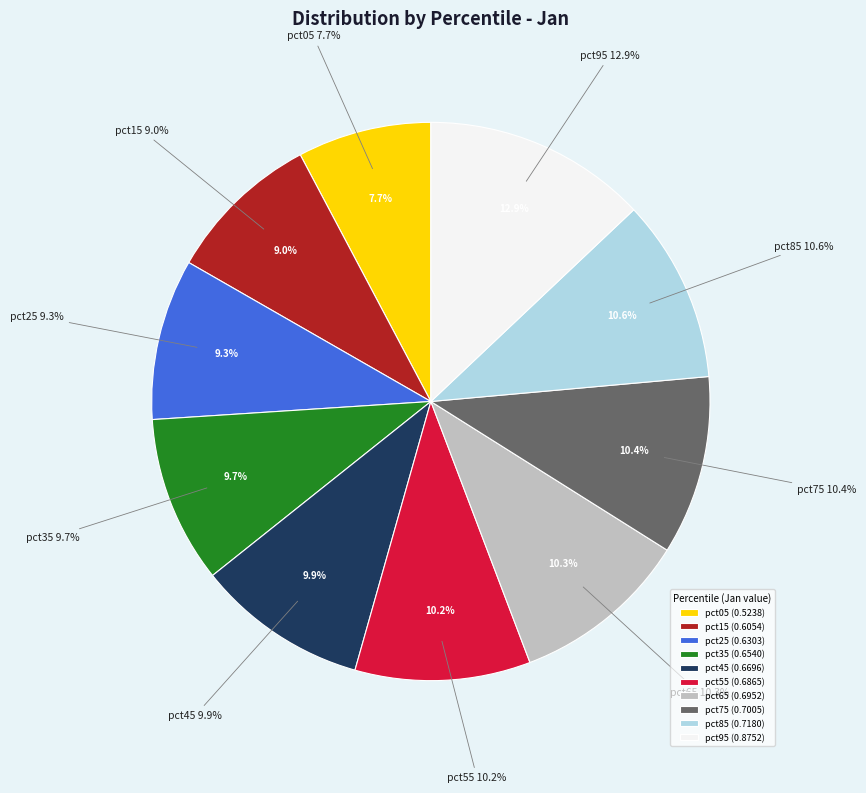

To the nearest percent, what percentage of the pie is pct75?

10%